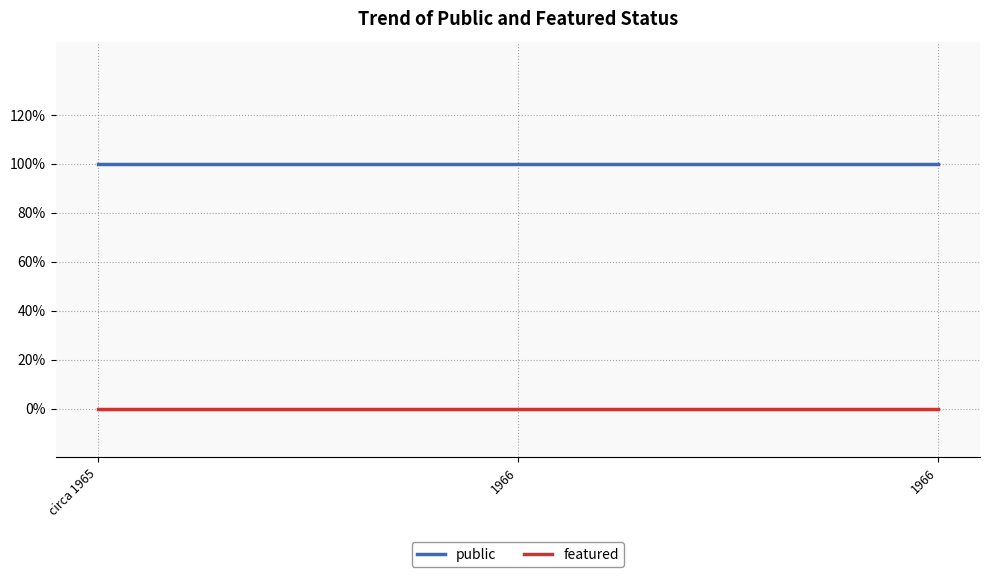

What are all the series names shown in the legend?

public, featured